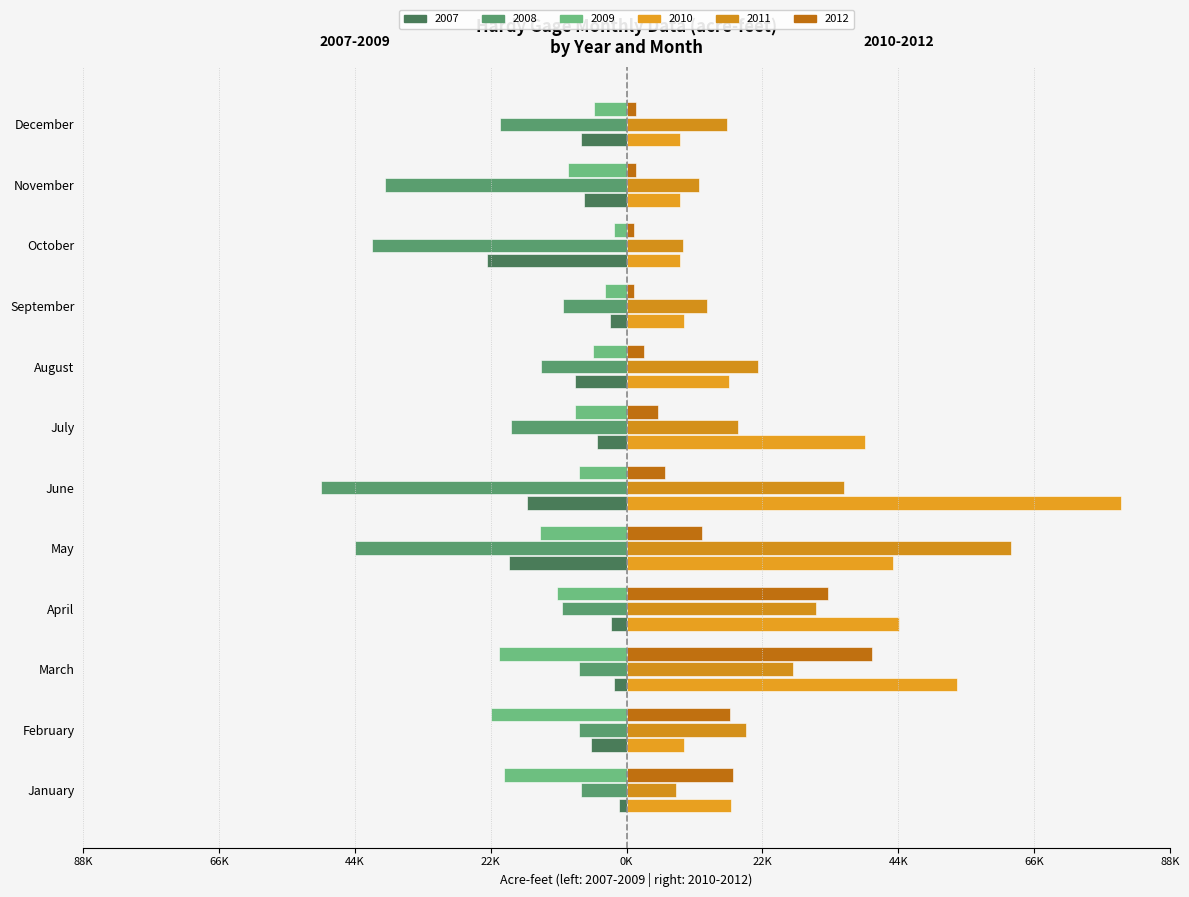

Which has a higher value, April or May?

April